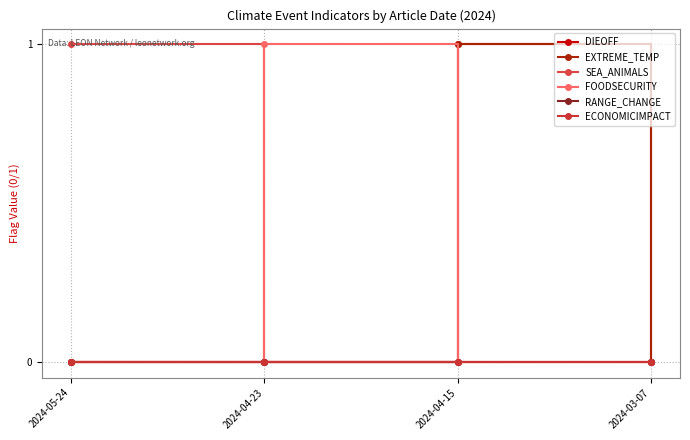

Is this an area chart (filled region under the line)?

No